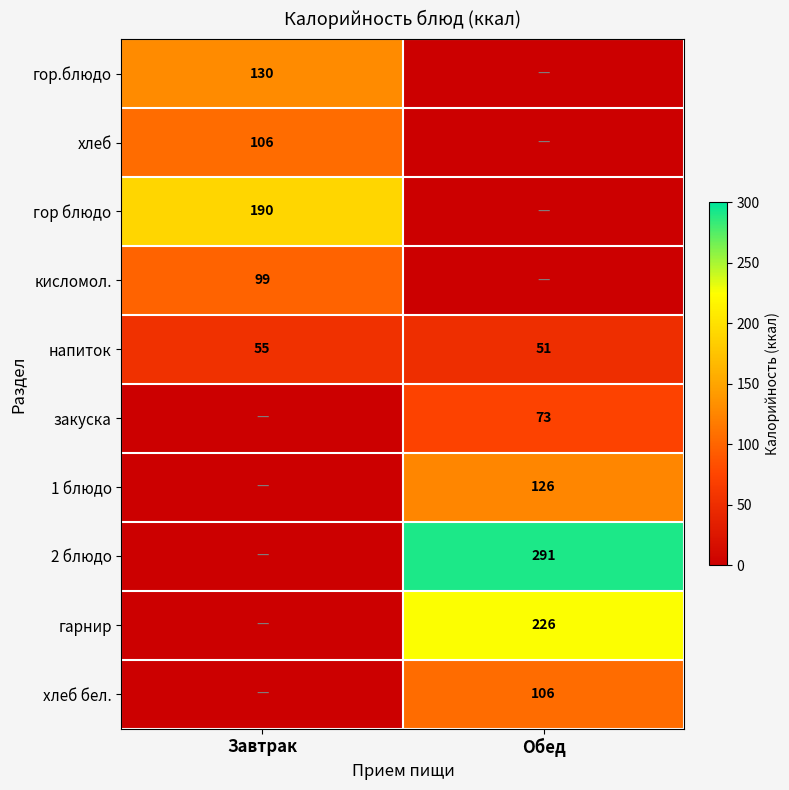

Is the value of кисломол. at Завтрак greater than the value of закуска at Обед?

Yes